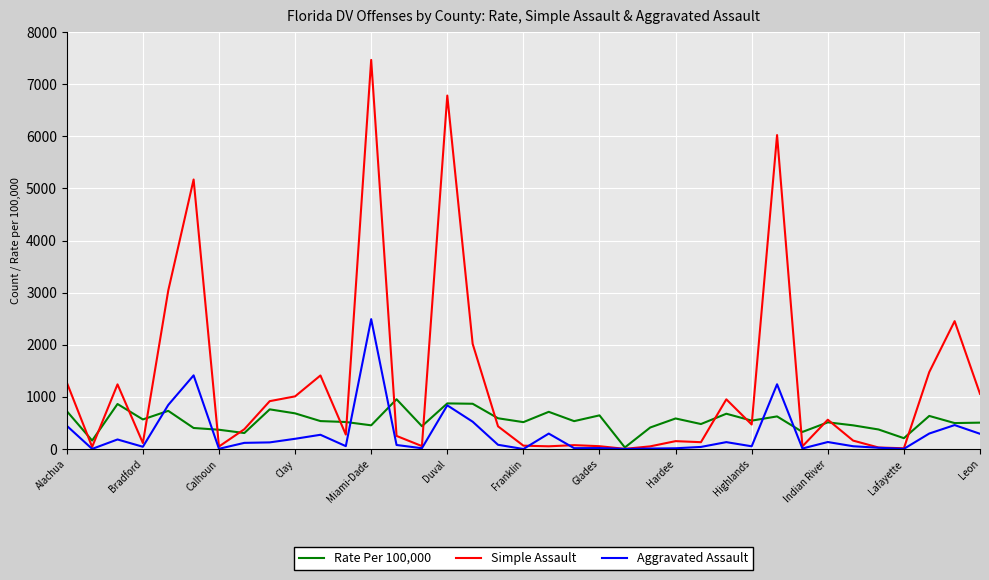

Which series has the widest spread of values?

Simple Assault